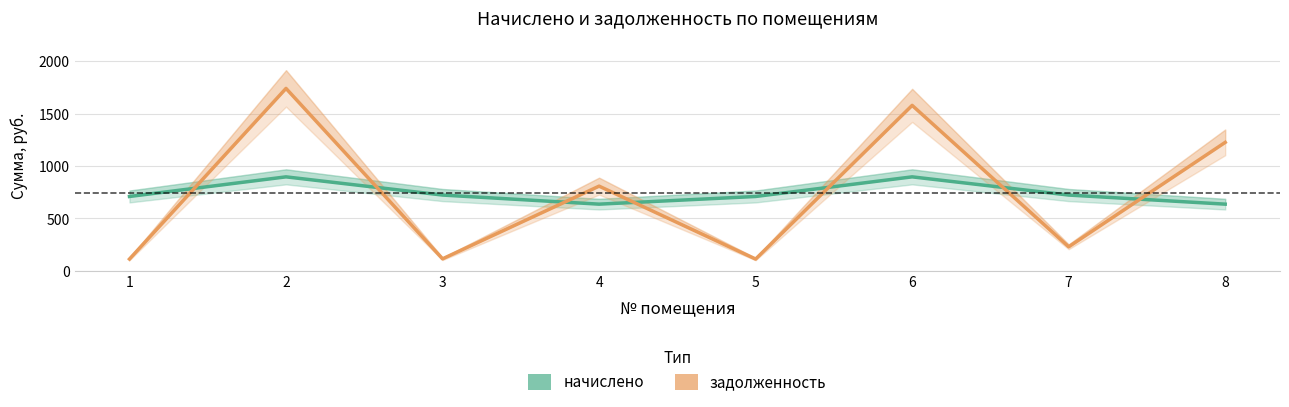

True or false: начислено and задолженность cross at least once.

True